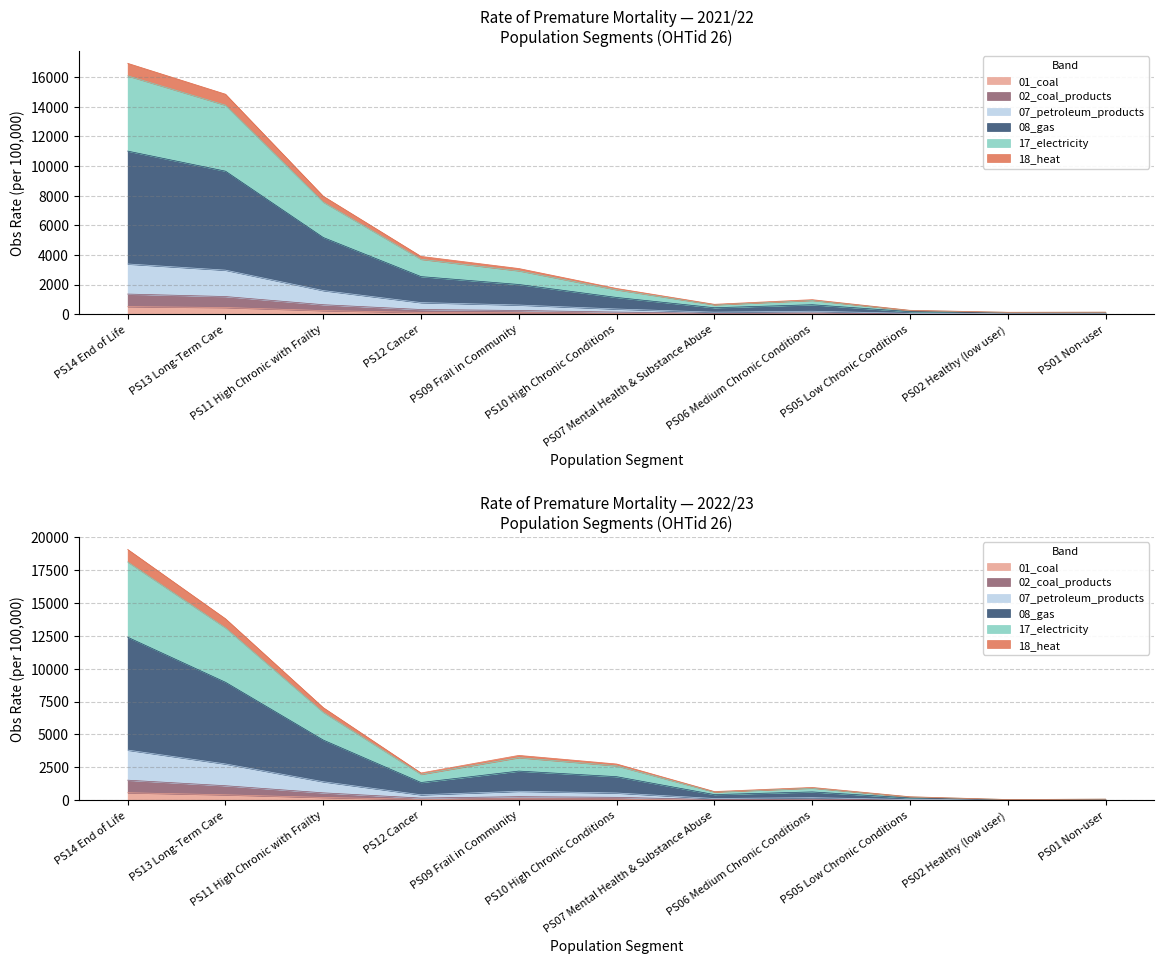

Is the value of 2022/23 at PS09 Frail in Community greater than the value of 2021/22 at PS02 Healthy (low user)?

Yes